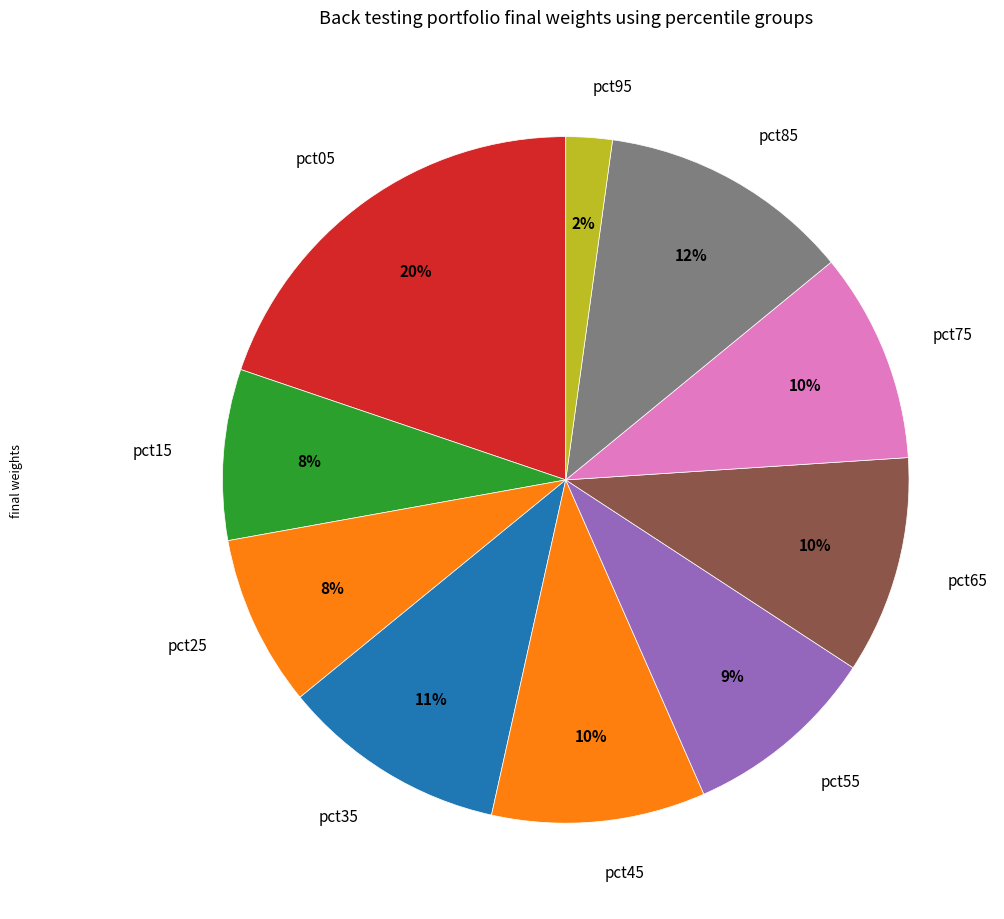

To the nearest percent, what percentage of the pie is pct35?

11%